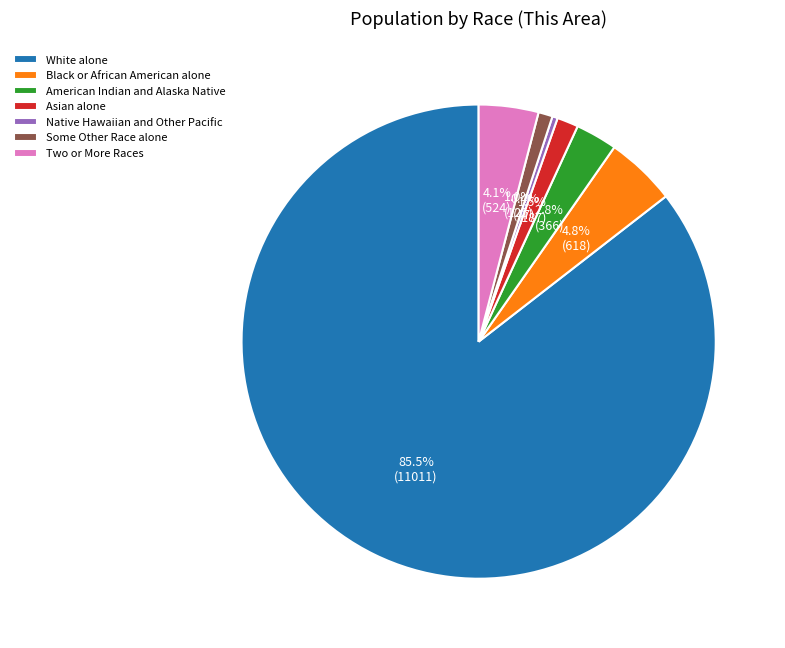

What is the largest slice in the pie chart?

White alone